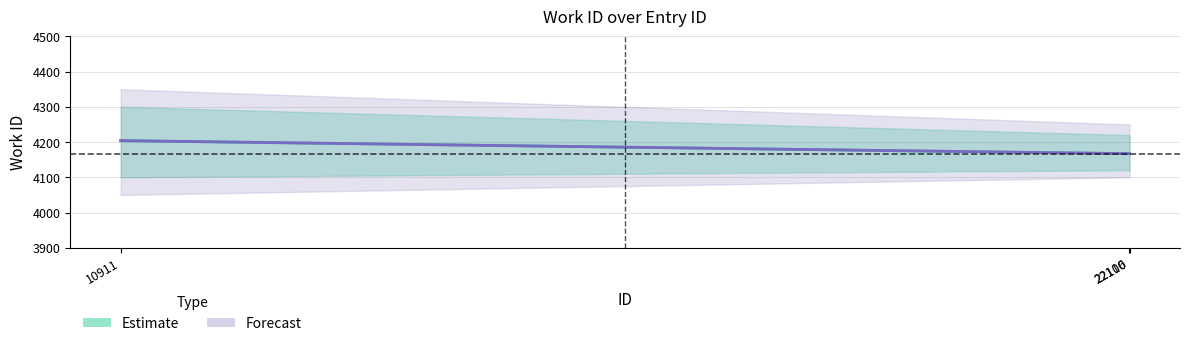

What is the value of the work_id point at the 3rd from the left?

4167